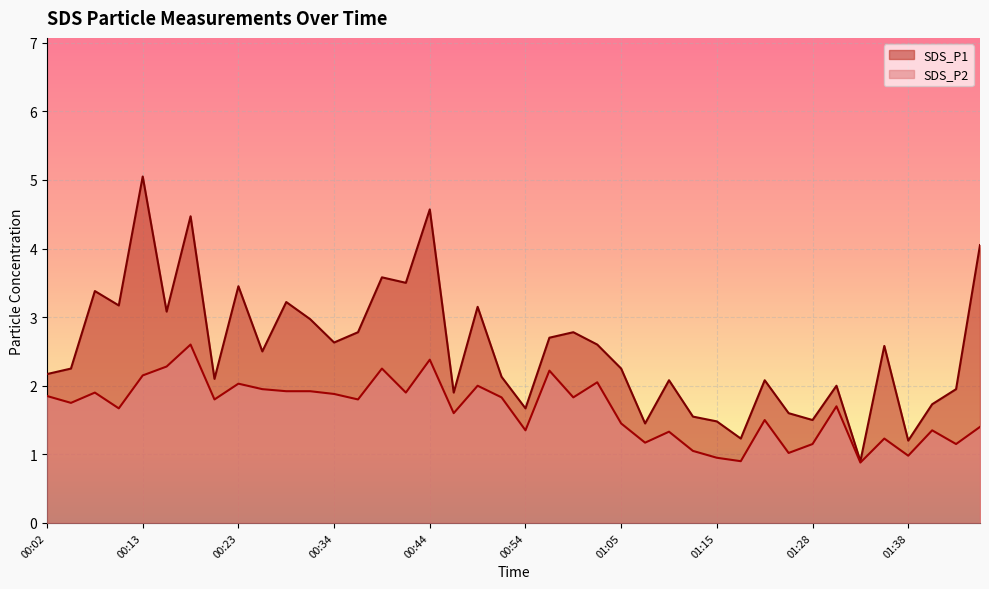

Between 00:34 and 01:07, which is larger?

00:34